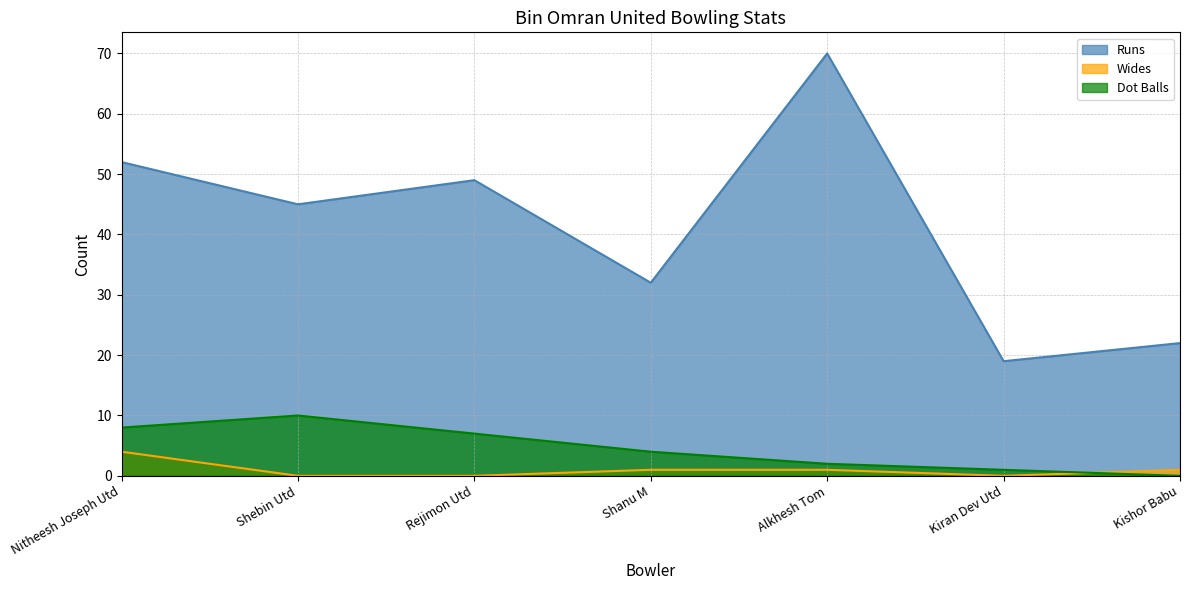

Is it true that Wides equals 0 at Kiran Dev Utd?

True